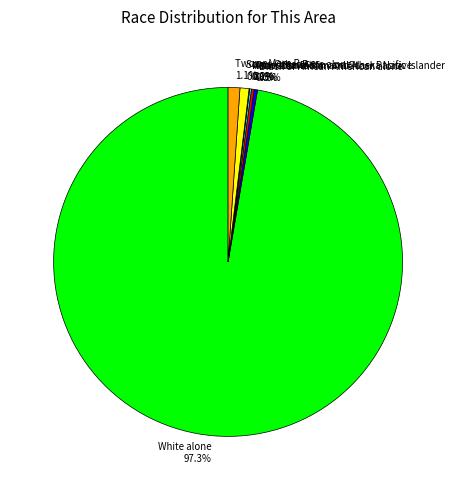

True or false: Two or More Races accounts for 12% of the total.

False